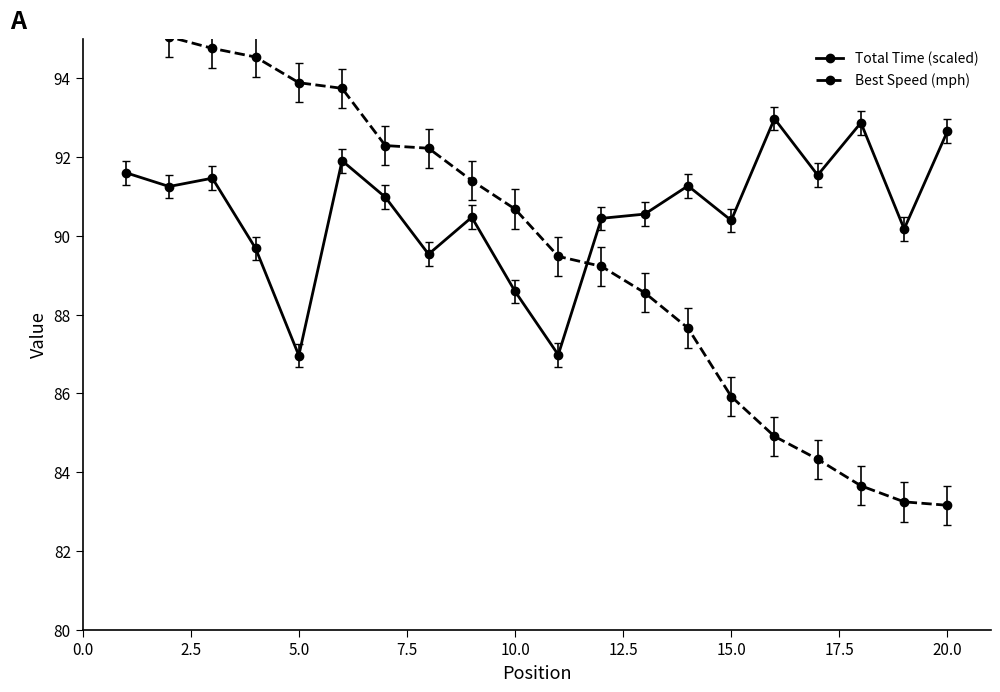

What is the lowest value of the Total Time (scaled) series?

87.0